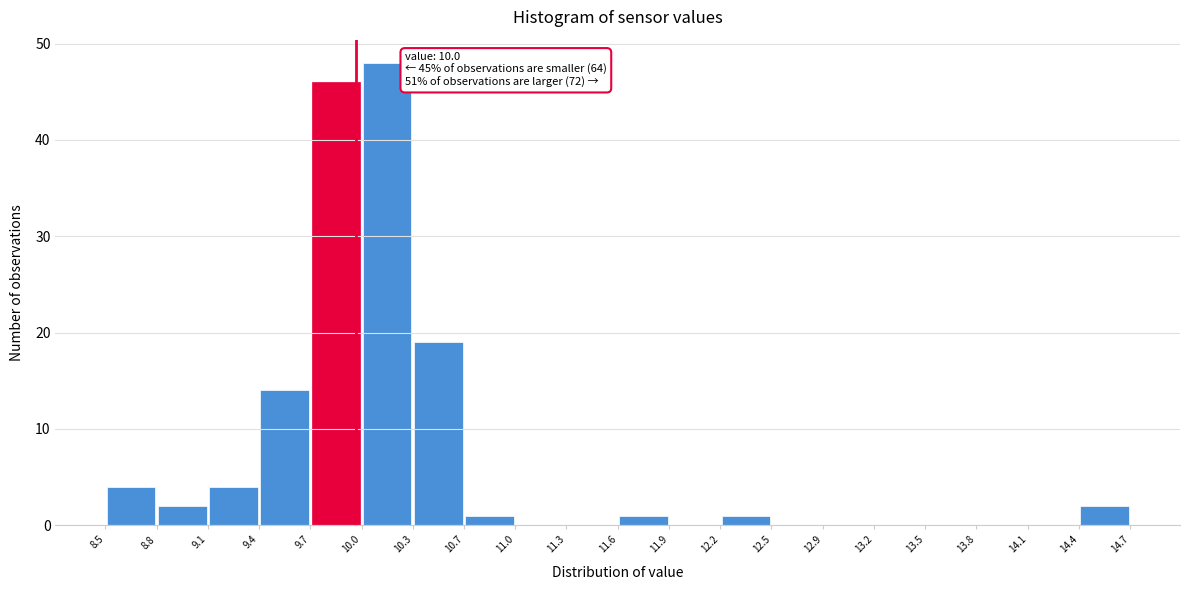

Which range on the x-axis has the tallest bar?

10.0 to 10.3